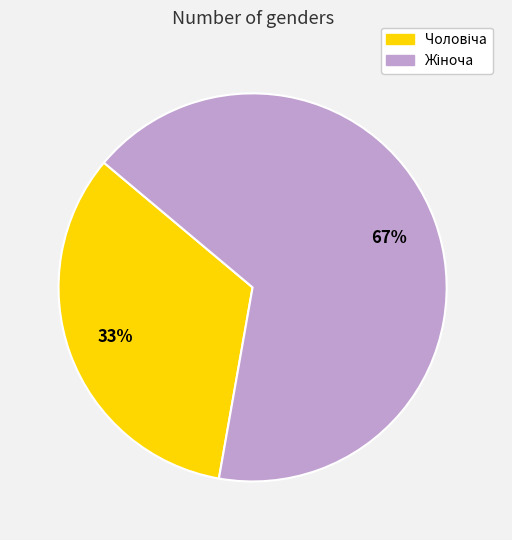

Is there a majority slice in this chart?

Yes